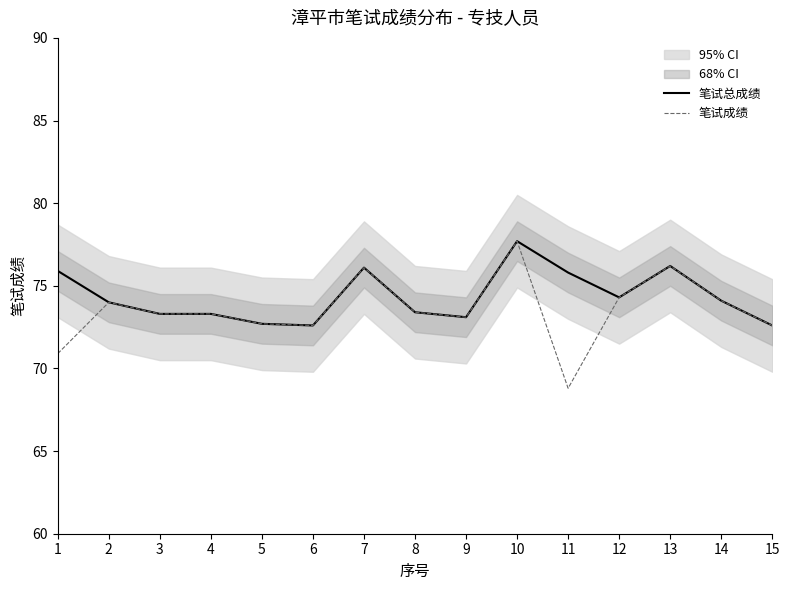

What value does the 笔试成绩 series have at 8?

73.4